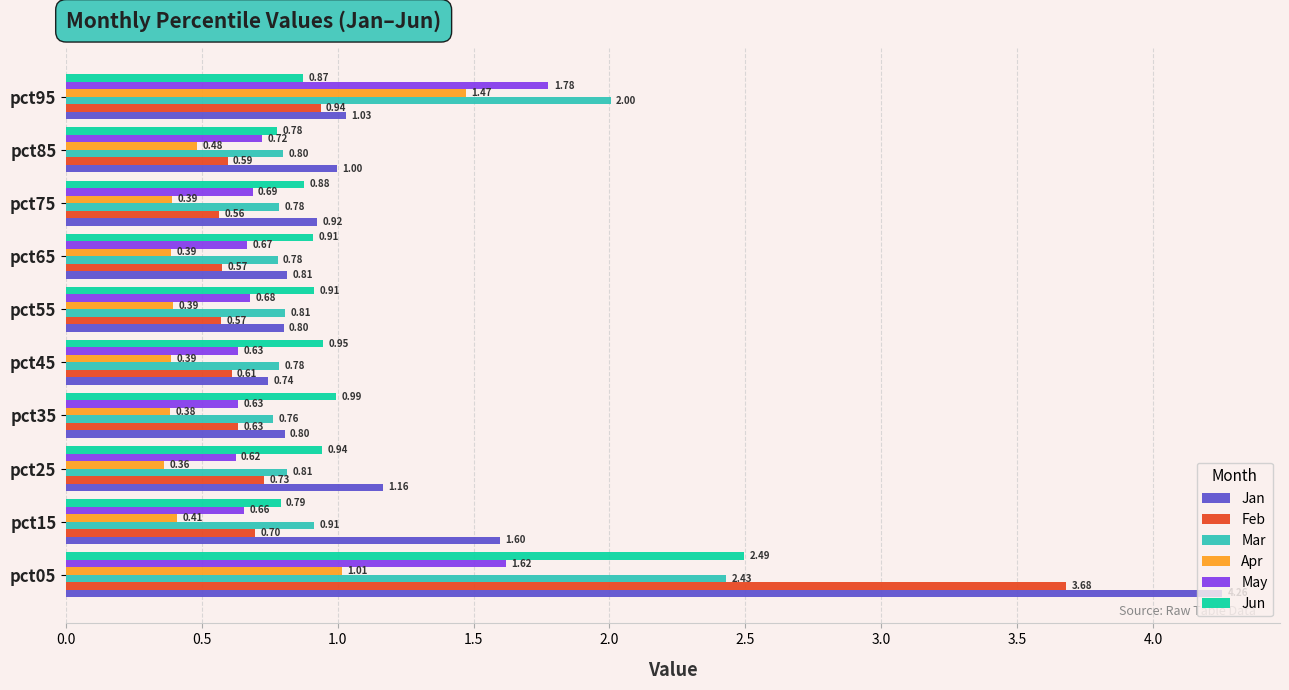

What is the difference between the maximum and minimum values in the Jan series?

3.5